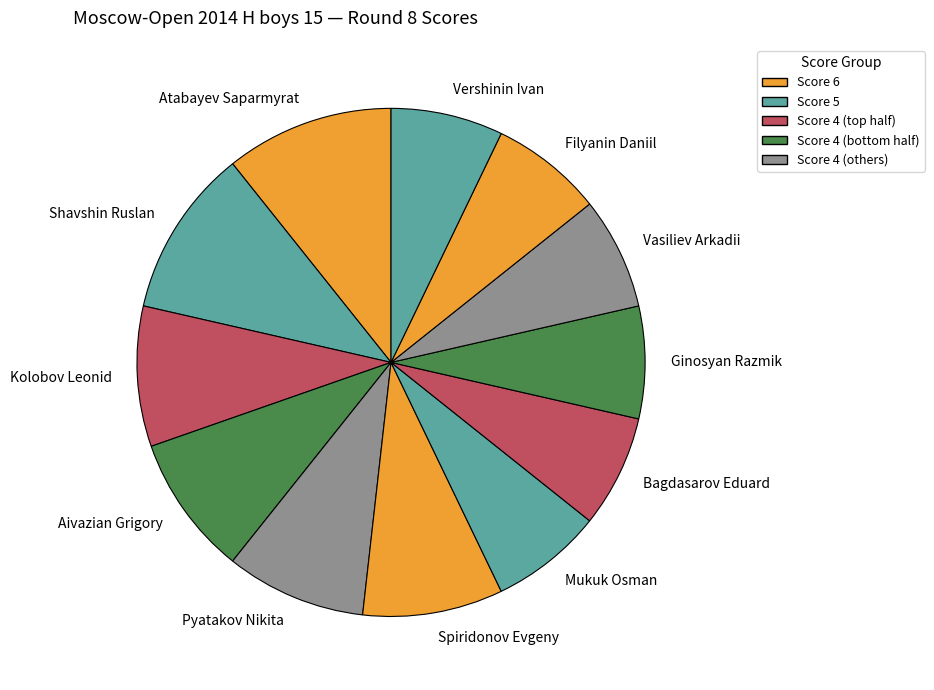

True or false: Pyatakov Nikita accounts for 16% of the total.

False